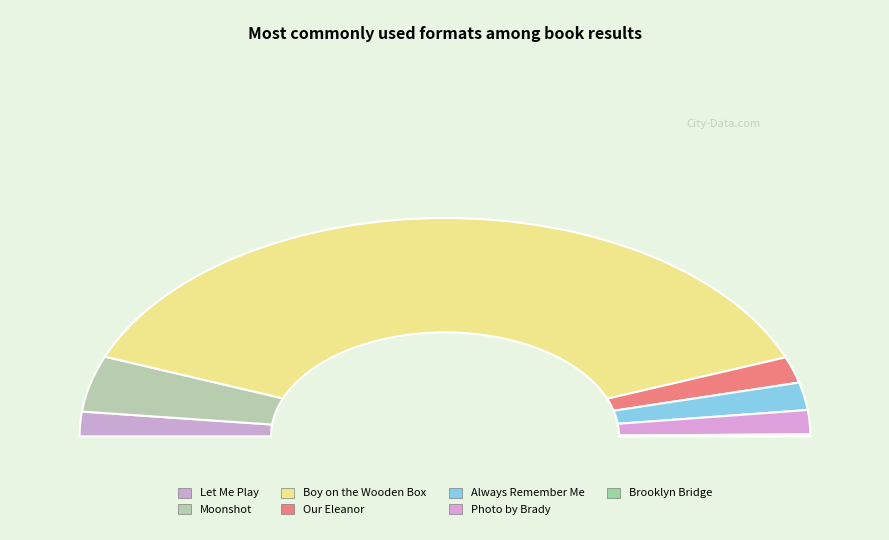

Which slice is the smallest?

Brooklyn Bridge